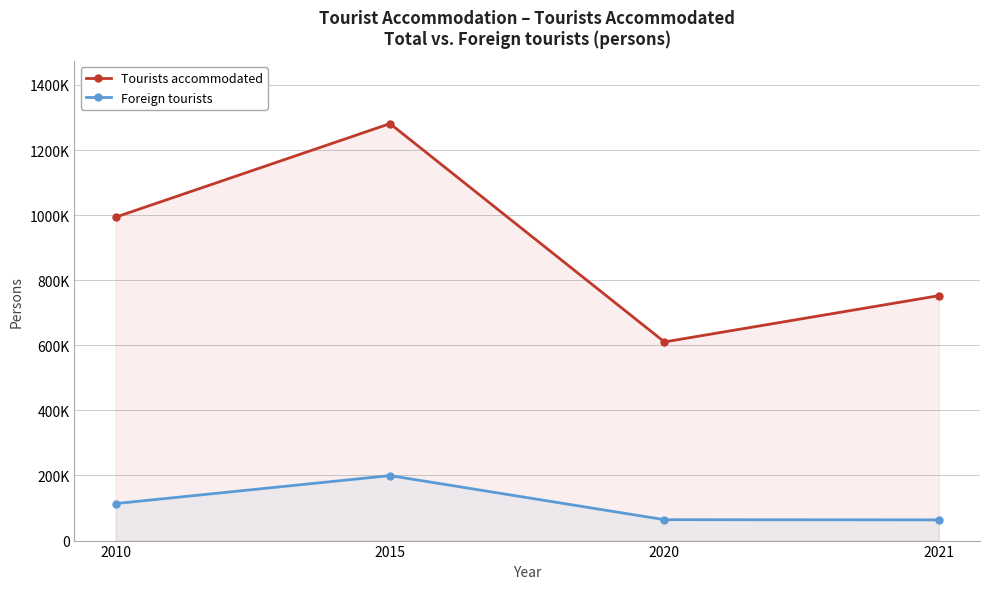

Rank the series by their maximum value, from lowest to highest.

Foreign tourists, Tourists accommodated